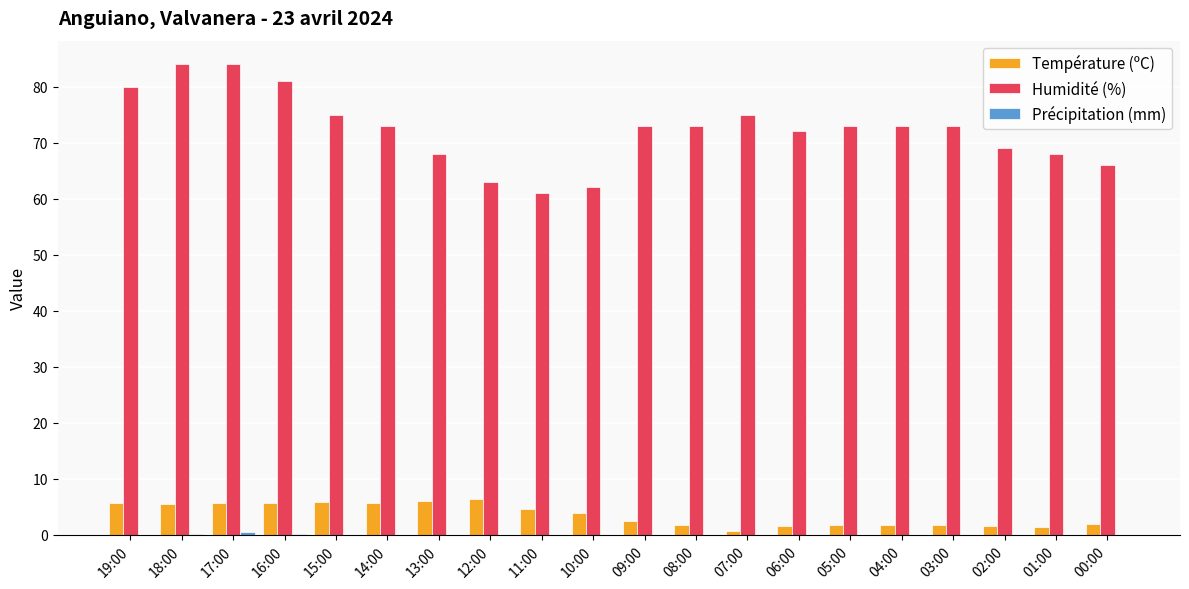

What is the sum of all Température (ºC) values?

71.2